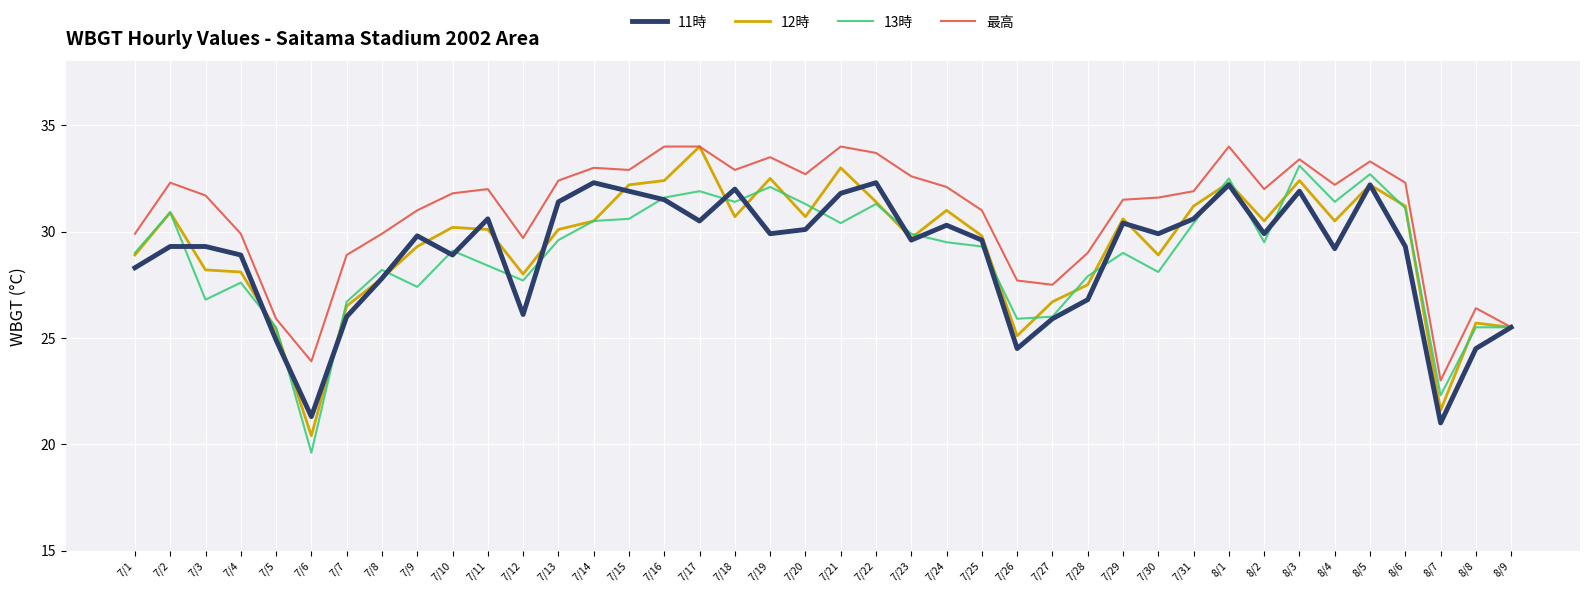

Which series has the largest total across all categories?

最高